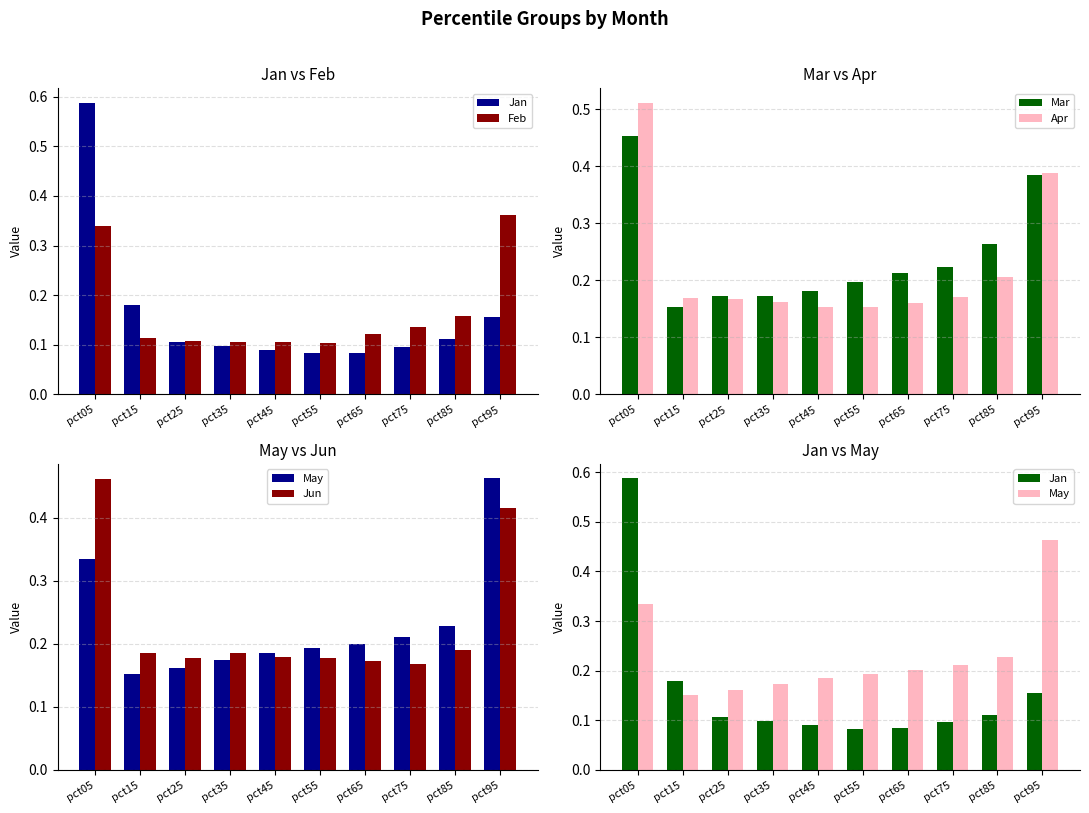

What is the spread (max minus min) of values at pct95?

0.3